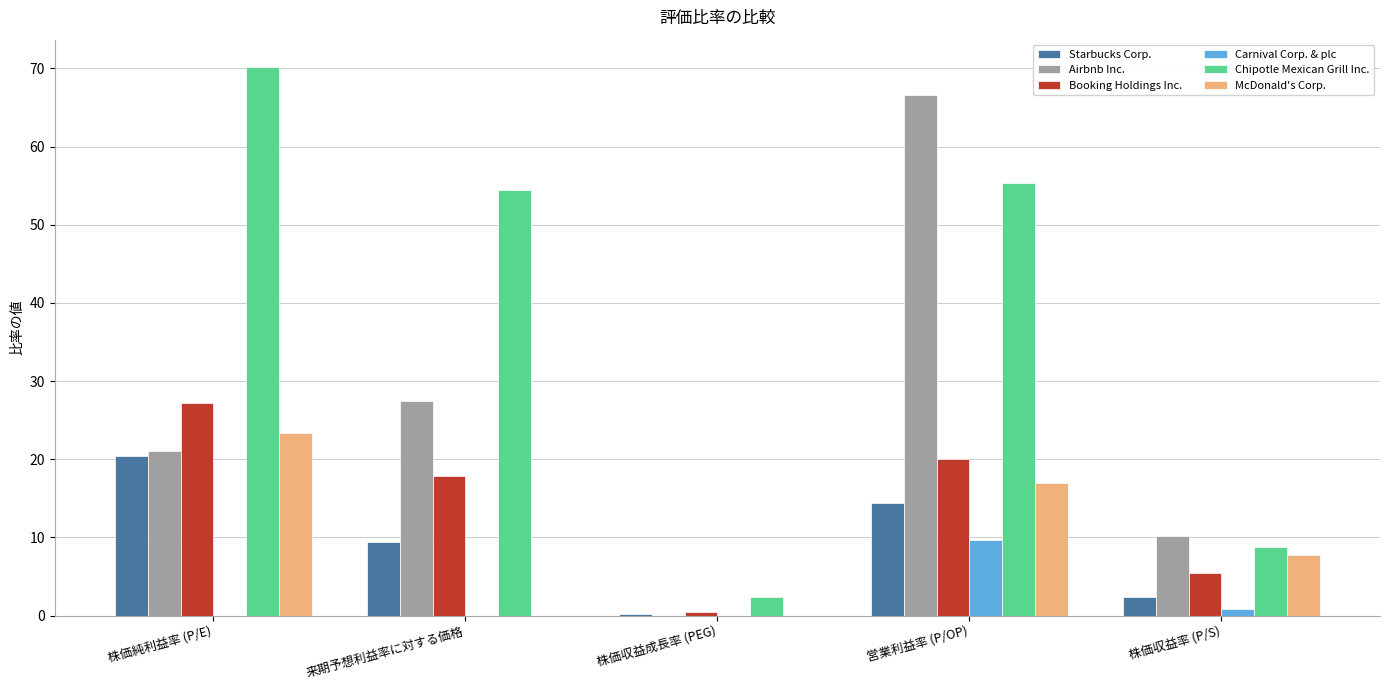

What is the sum of the Chipotle Mexican Grill Inc. values at 来期予想利益率に対する価格 and 株価純利益率 (P/E)?

124.6